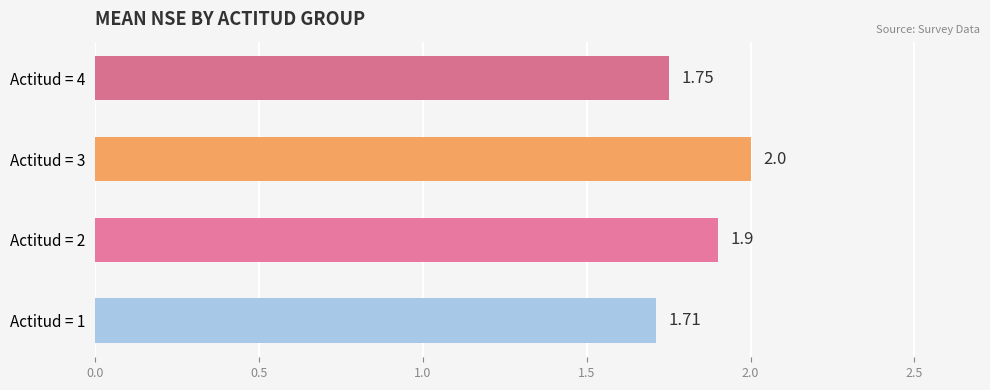

Rank the categories by value from highest to lowest.

Actitud = 3, Actitud = 2, Actitud = 4, Actitud = 1